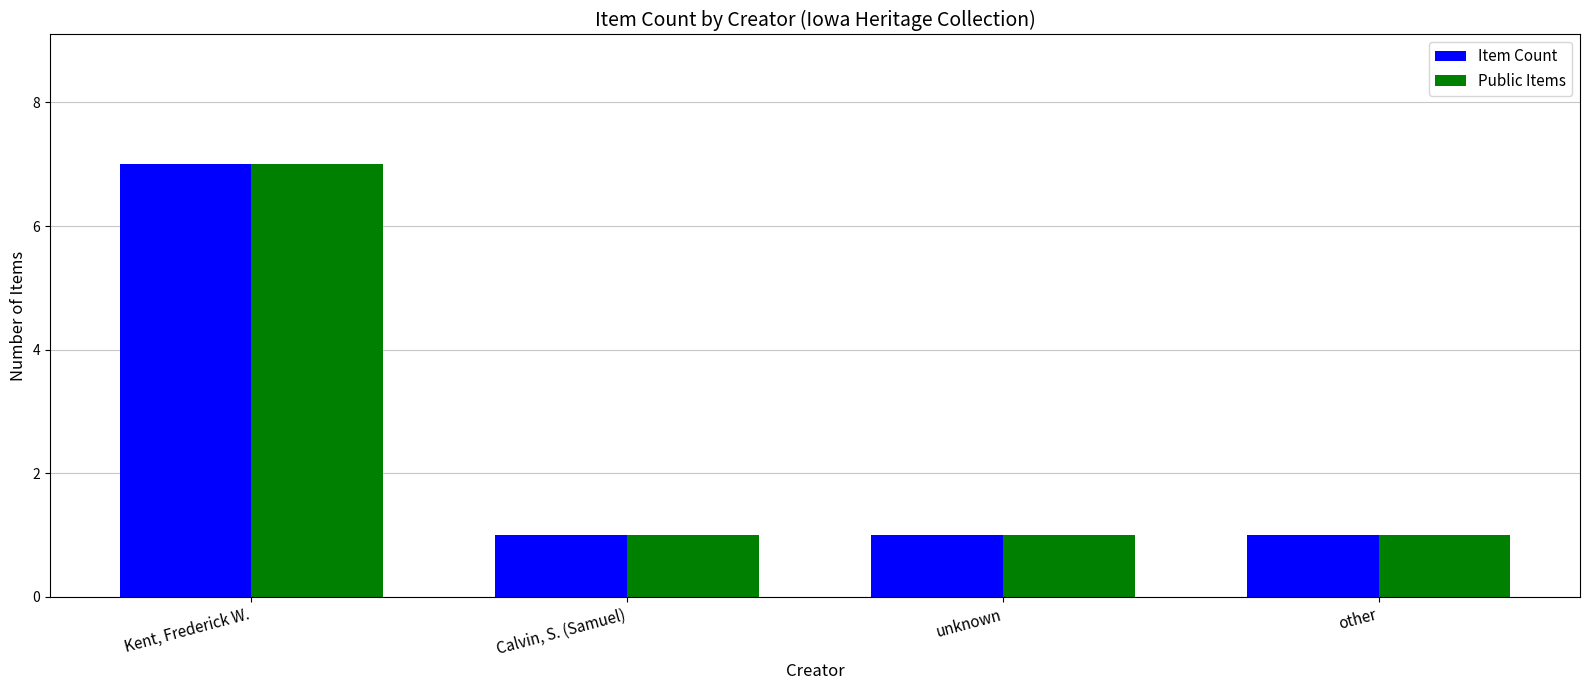

At which category is the sum across all series the highest?

Kent, Frederick W.